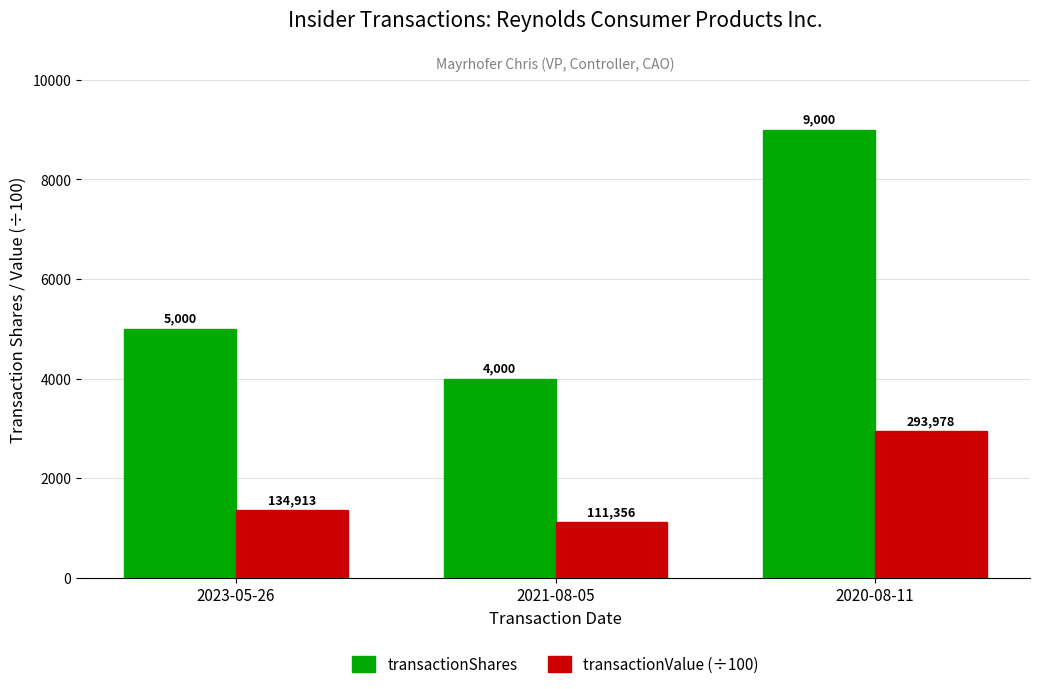

How many distinct data groups are displayed?

2